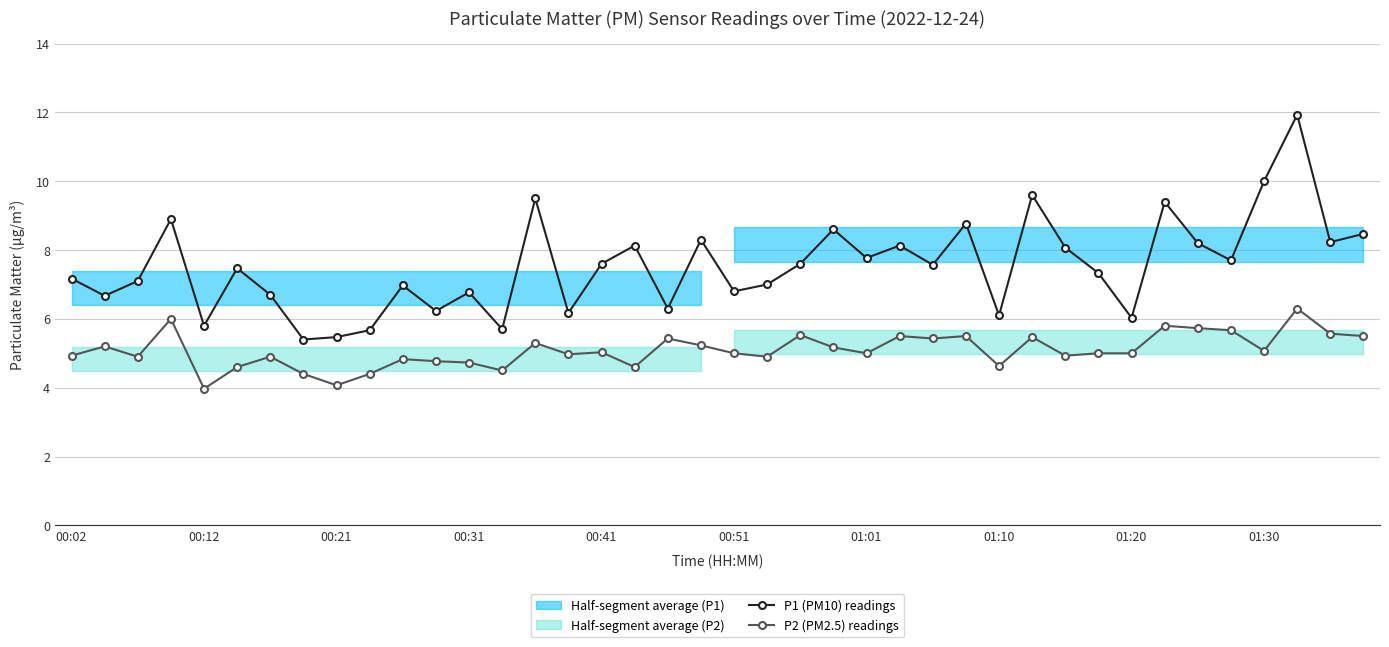

What position from the left is 34?

35